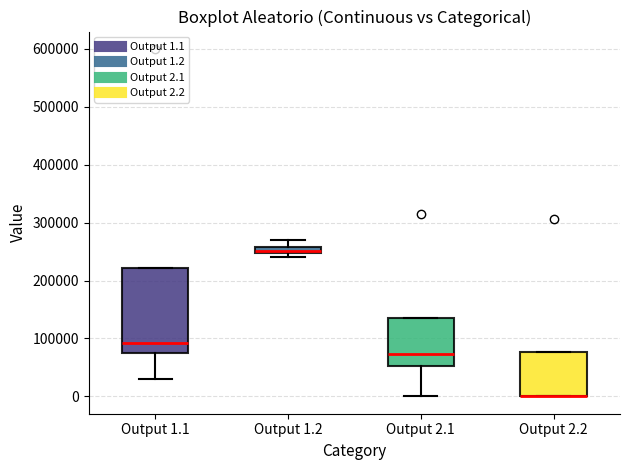

Where does the median line of the box for Output 1.1 sit on the y-axis? The values are not printed on the chart, so give them approximately, as read against the axis.

90000